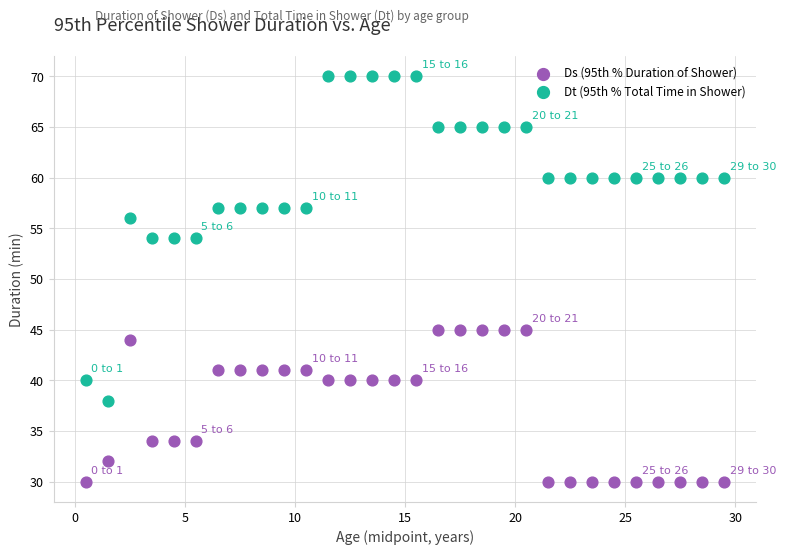

Which series contains the highest Y value?

Dt (95th % Total Time in Shower)